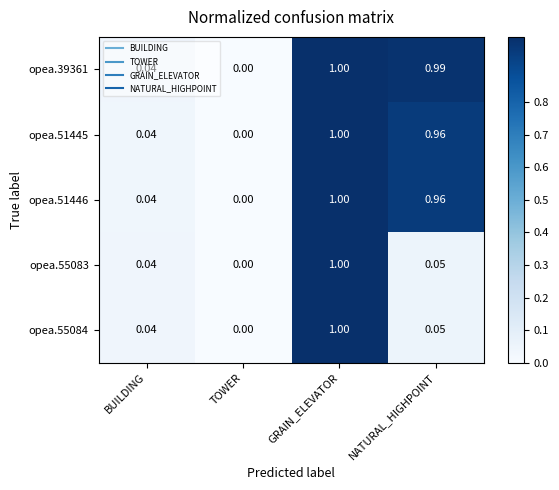

At which category does the chart reach its peak across all series?

GRAIN_ELEVATOR